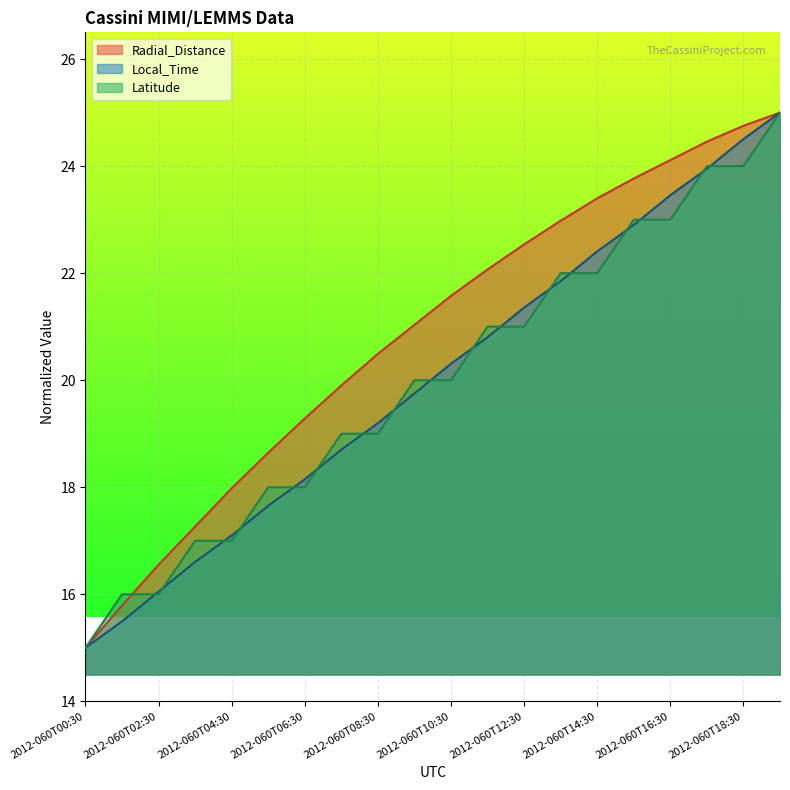

Rank the series by their maximum value, from lowest to highest.

Radial_Distance, Latitude, Local_Time